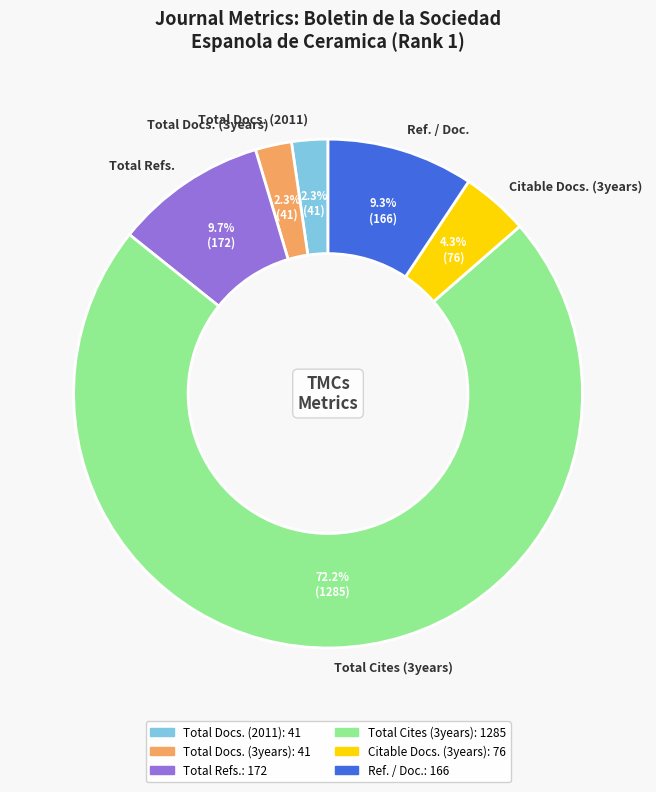

Count the number of slices in the pie.

6